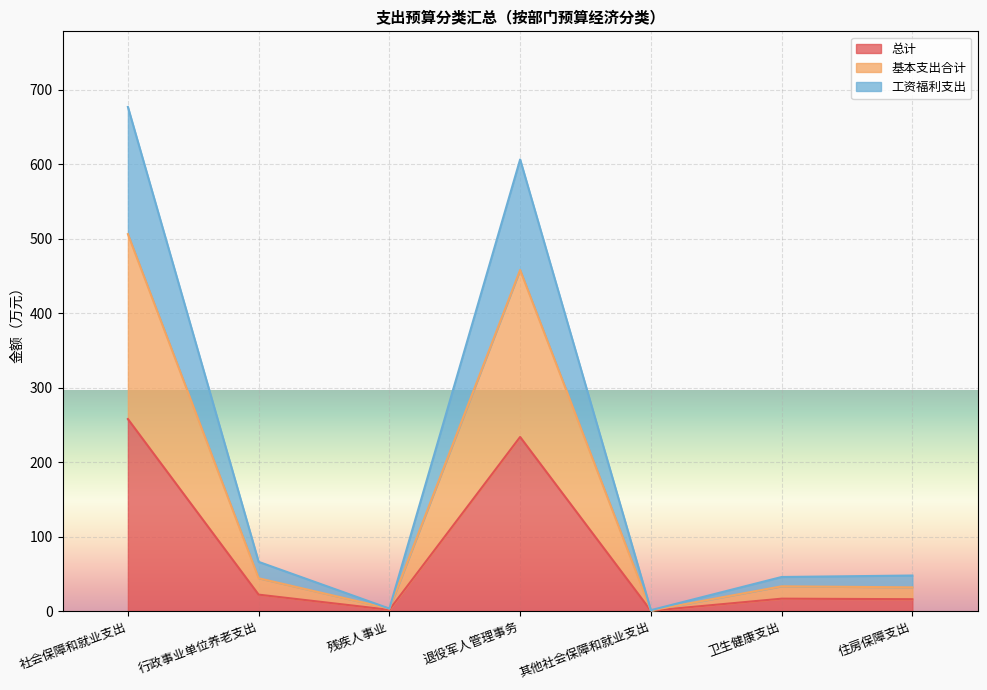

Which series has the largest total across all categories?

工资福利支出